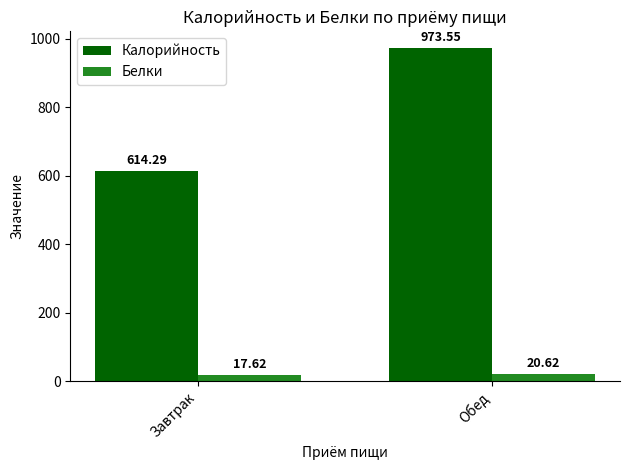

What is the difference between the Белки values at Завтрак and Обед?

3.0